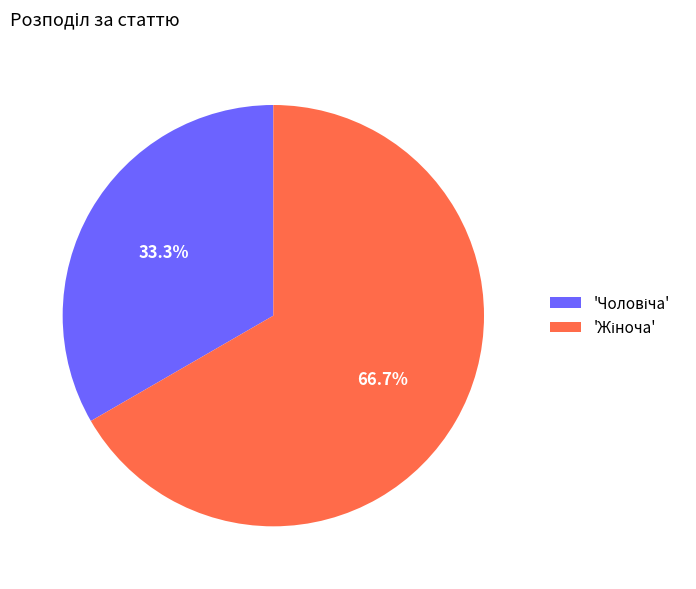

Is there any slice that represents more than half of the pie?

Yes